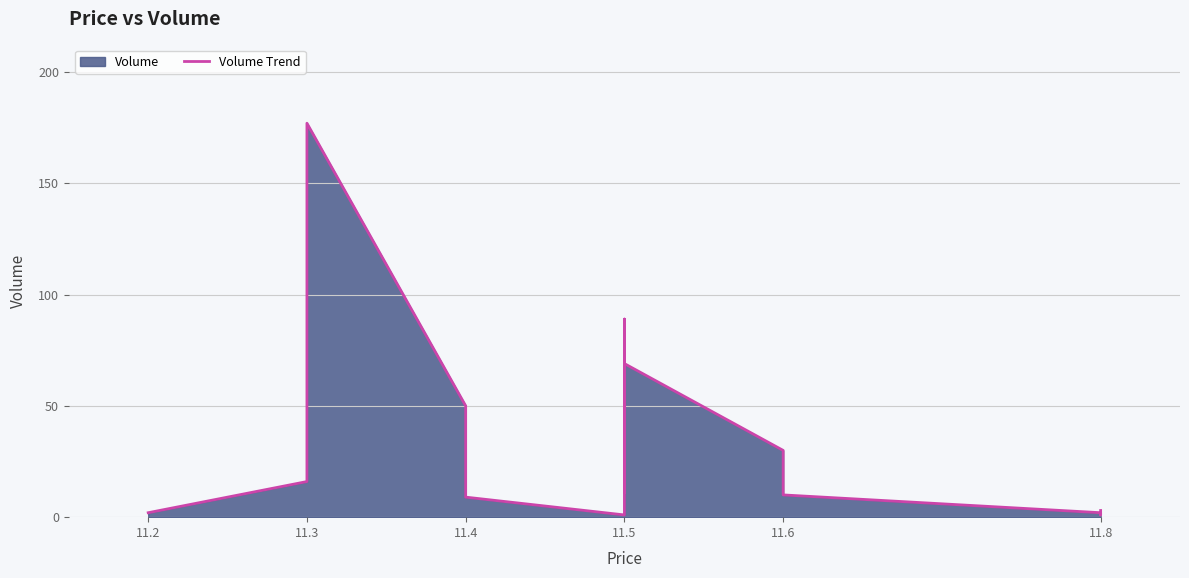

What is the minimum value shown in the chart?

1